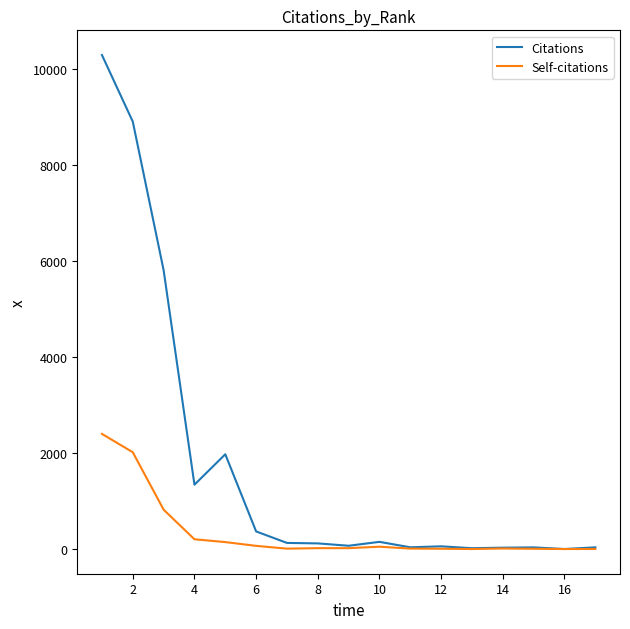

Which series has the largest total across all categories?

Citations